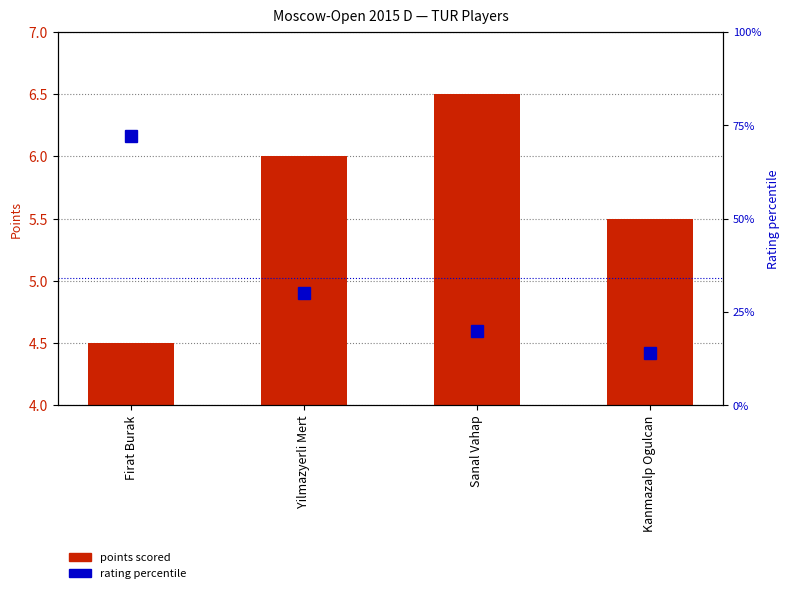

Reading left to right, what are all the values shown in this chart?

points scored: 4.5	6.0	6.5	5.5
rating percentile: 72.0	30.0	20.0	14.0